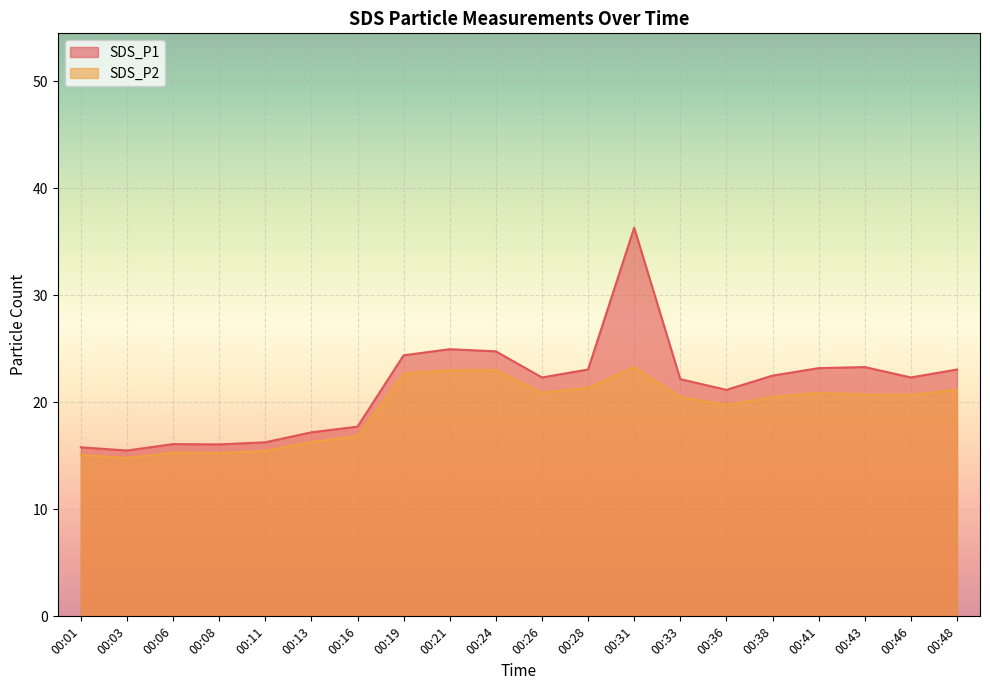

Which series changed the most between 00:21 and 00:41?

SDS_P2